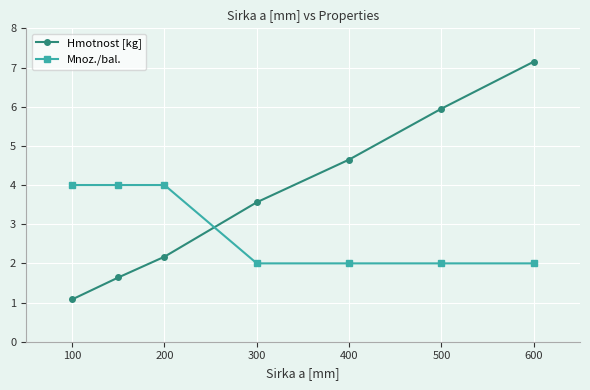

True or false: Hmotnost [kg] and Mnoz./bal. intersect in this chart.

True